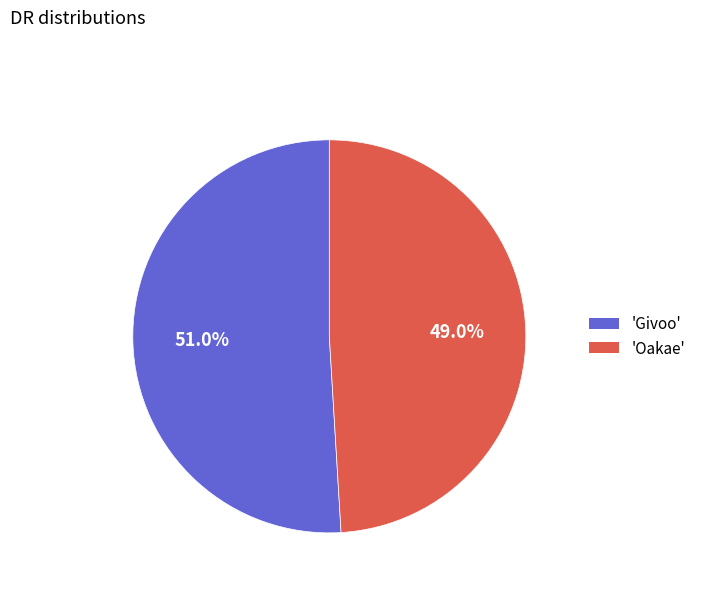

Does any single category account for the majority?

Yes